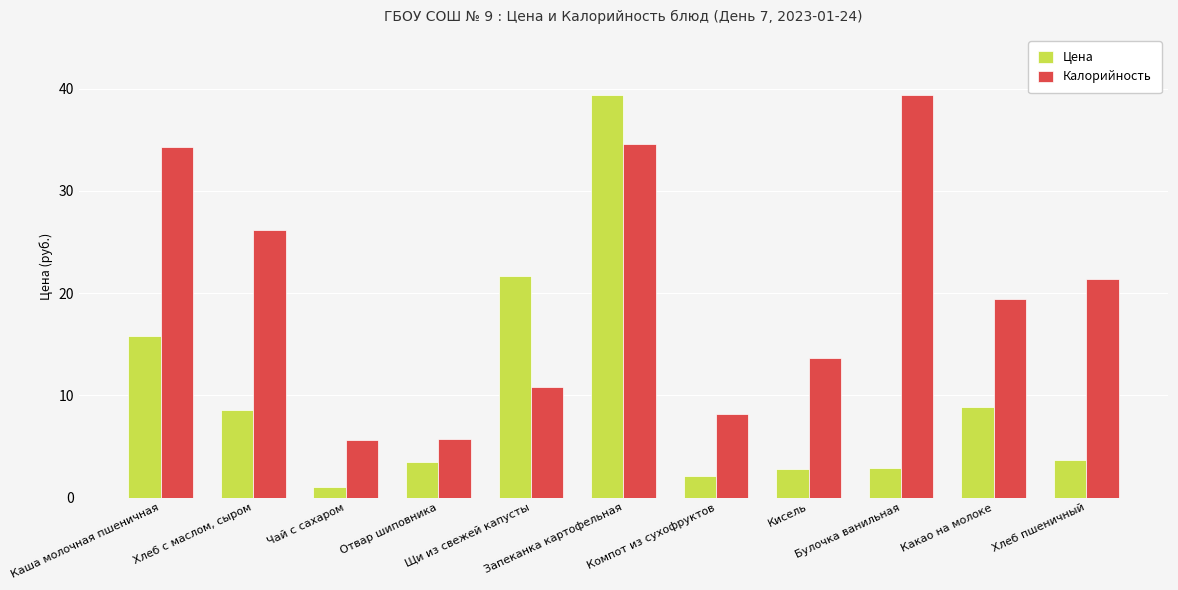

Where does the Цена series first go above 3?

Каша молочная пшеничная